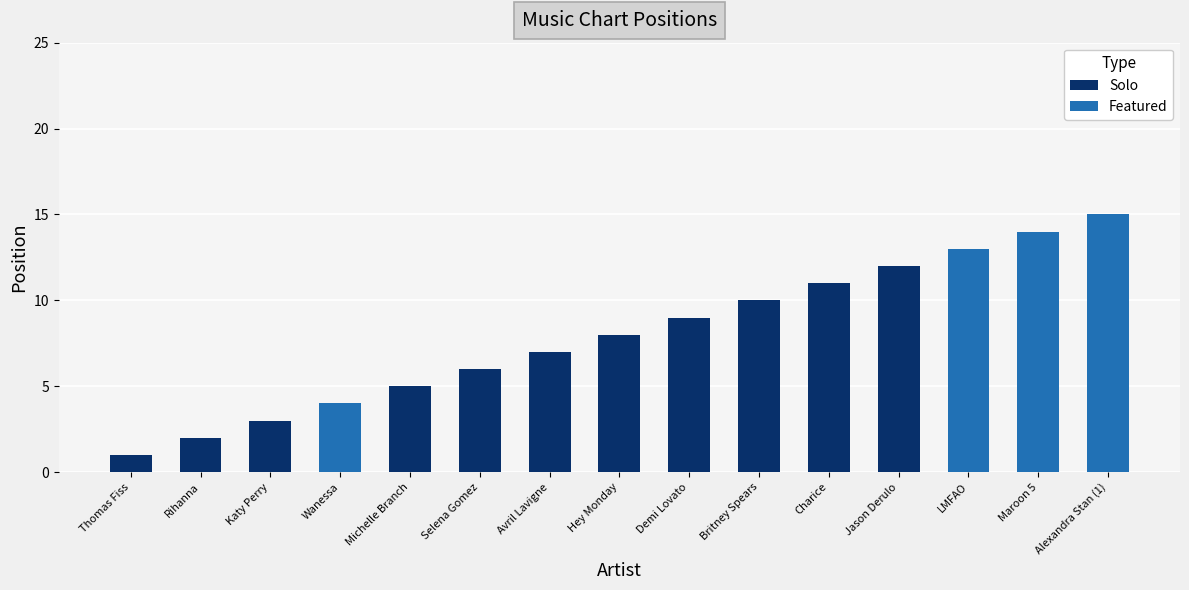

Reading left to right, list the values for the Solo series.

Thomas Fiss=1	Rihanna=2	Katy Perry=3	Wanessa=0	Michelle Branch=5	Selena Gomez=6	Avril Lavigne=7	Hey Monday=8	Demi Lovato=9	Britney Spears=10	Charice=11	Jason Derulo=12	LMFAO=0	Maroon 5=0	Alexandra Stan (1)=0